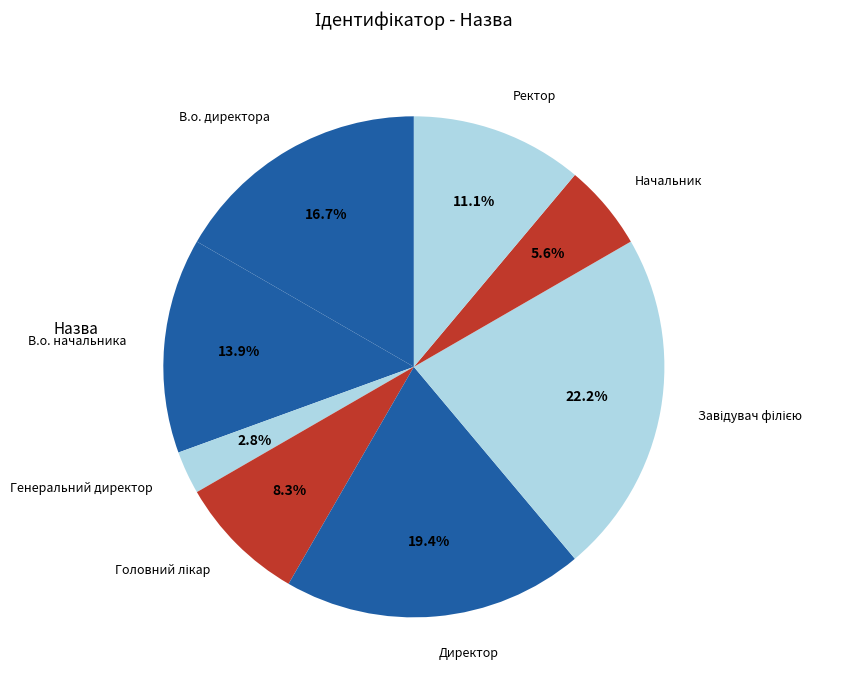

What portion of the pie excludes Ректор?

88.9%